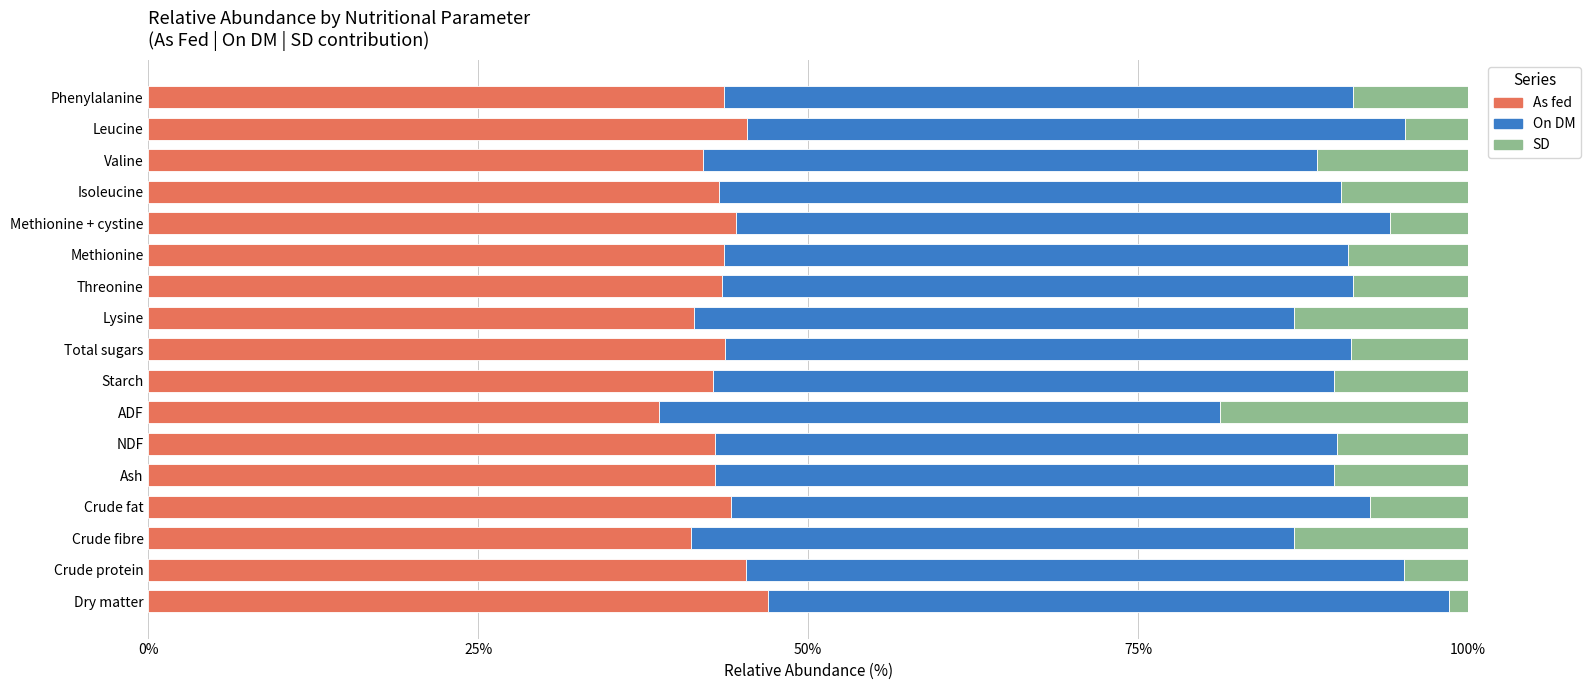

The value of As fed at Ash is 56.6. True or false?

False